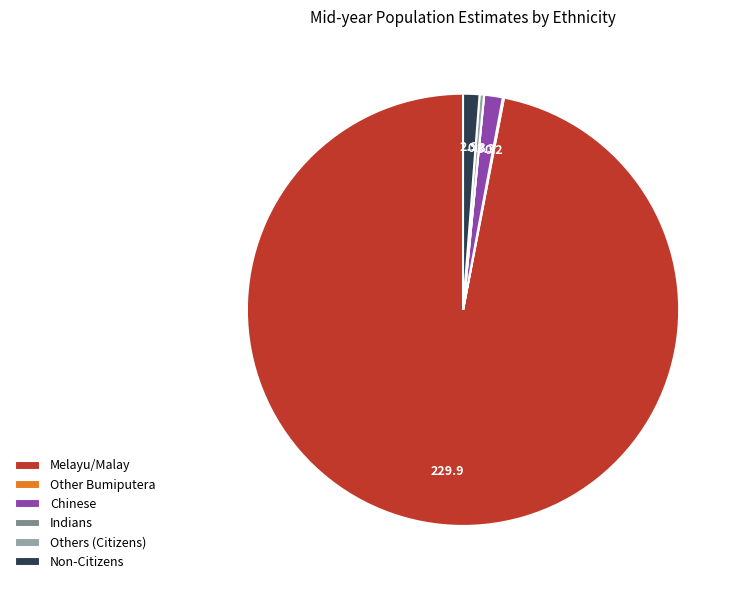

Is it true that Melayu/Malay is 97% of the pie?

True